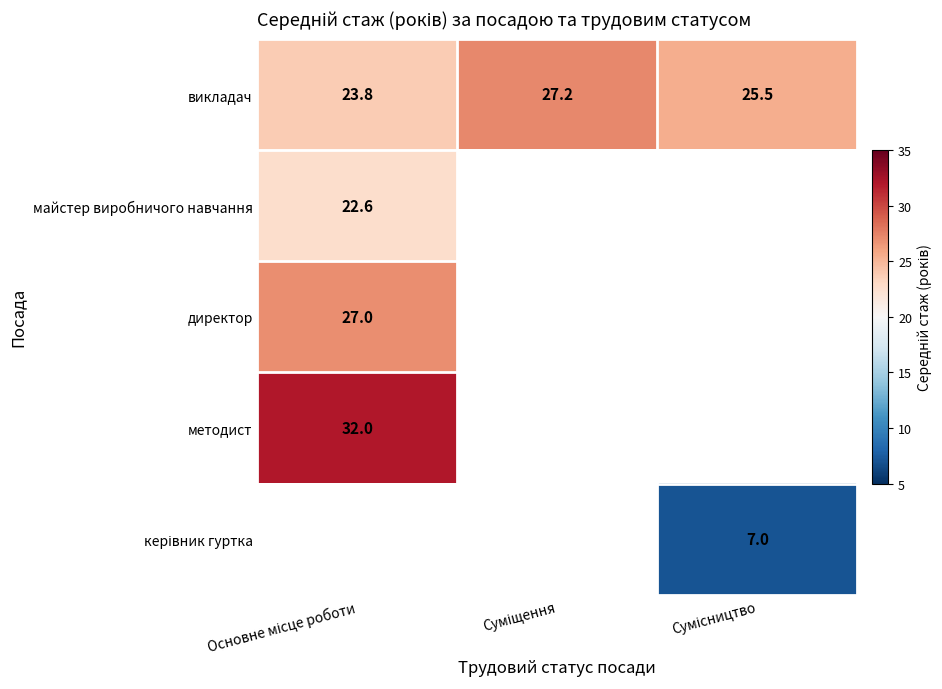

What is the sum of all викладач values?

76.5